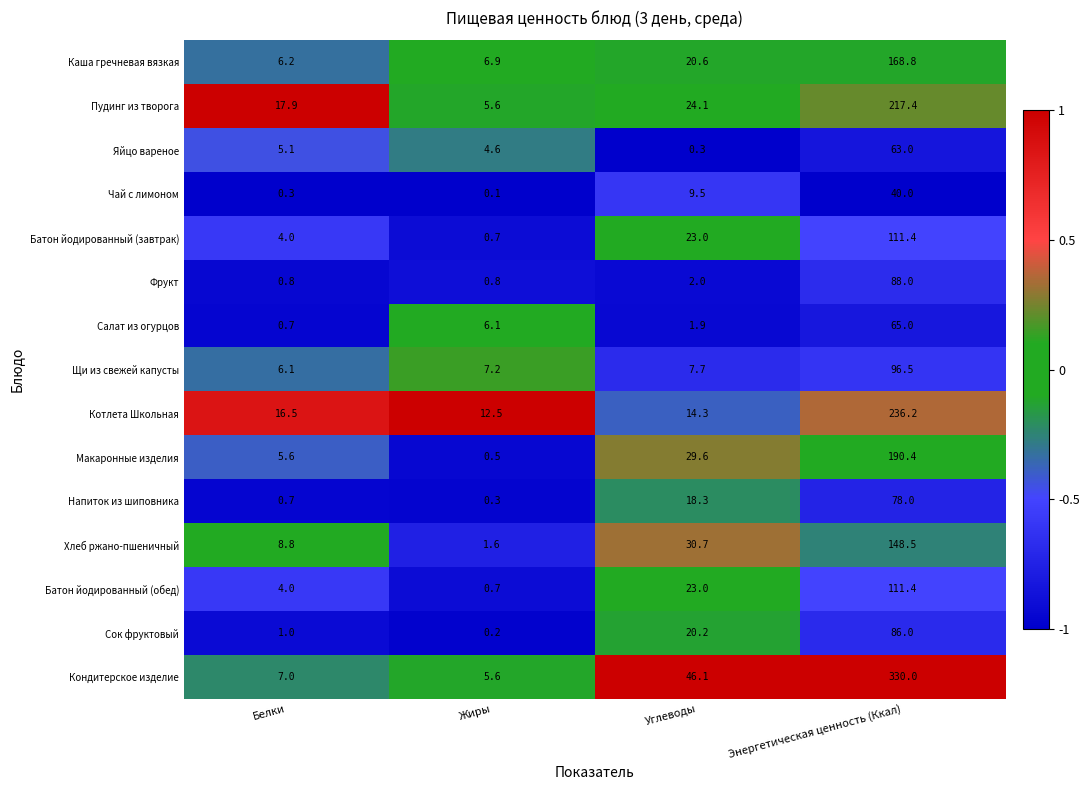

How many distinct data groups are displayed?

15